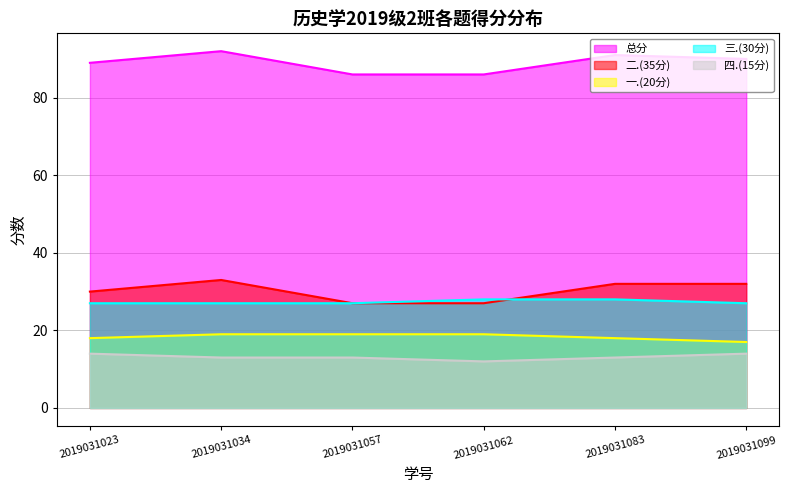

How many interior local peaks does the 二.(35分) series have?

1